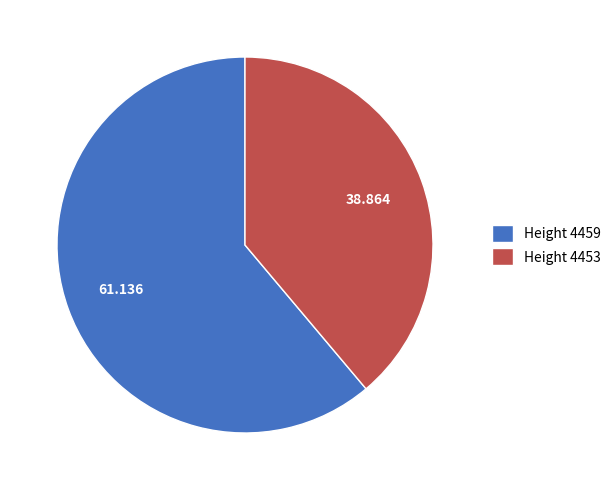

Is the sum of Height 4453 and Height 4459 greater than half?

Yes